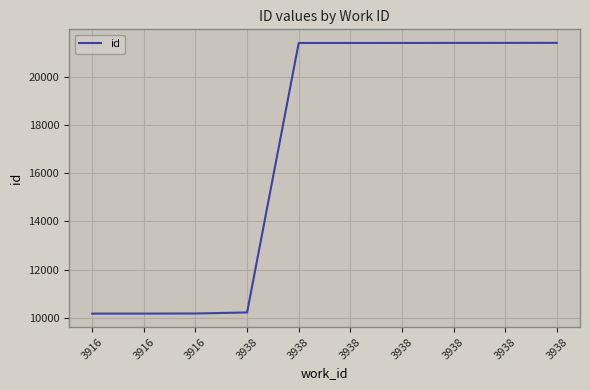

What is the change in value from 3916 to 3916?

+1